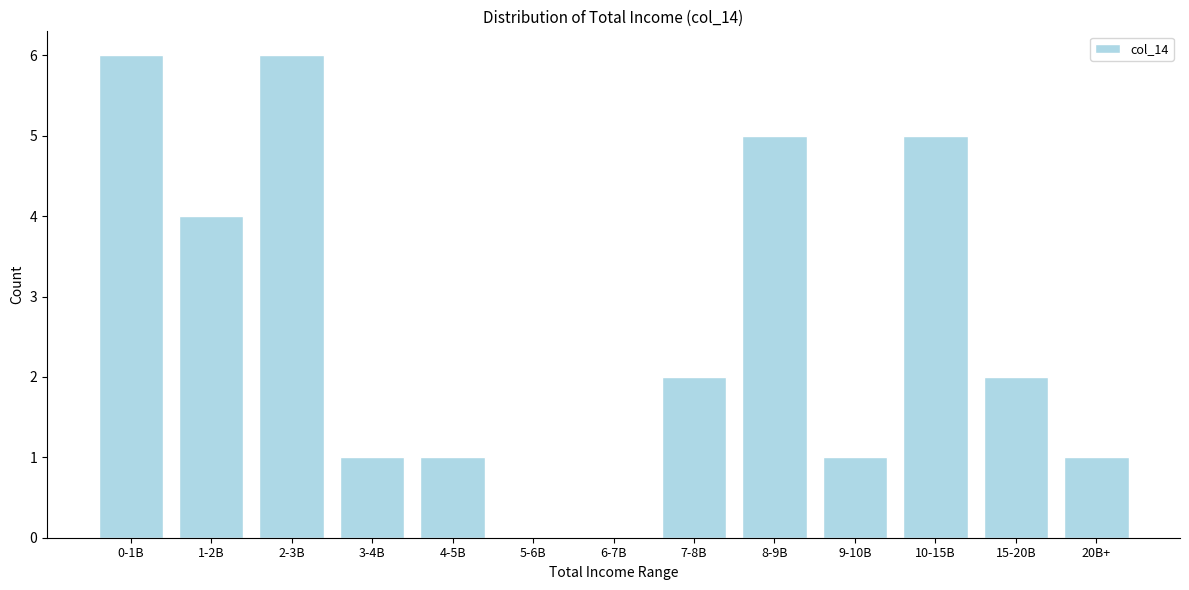

Reading left to right, extract all data points from this chart.

0-1B=6	1-2B=4	2-3B=6	3-4B=1	4-5B=1	5-6B=0	6-7B=0	7-8B=2	8-9B=5	9-10B=1	10-15B=5	15-20B=2	20B+=1